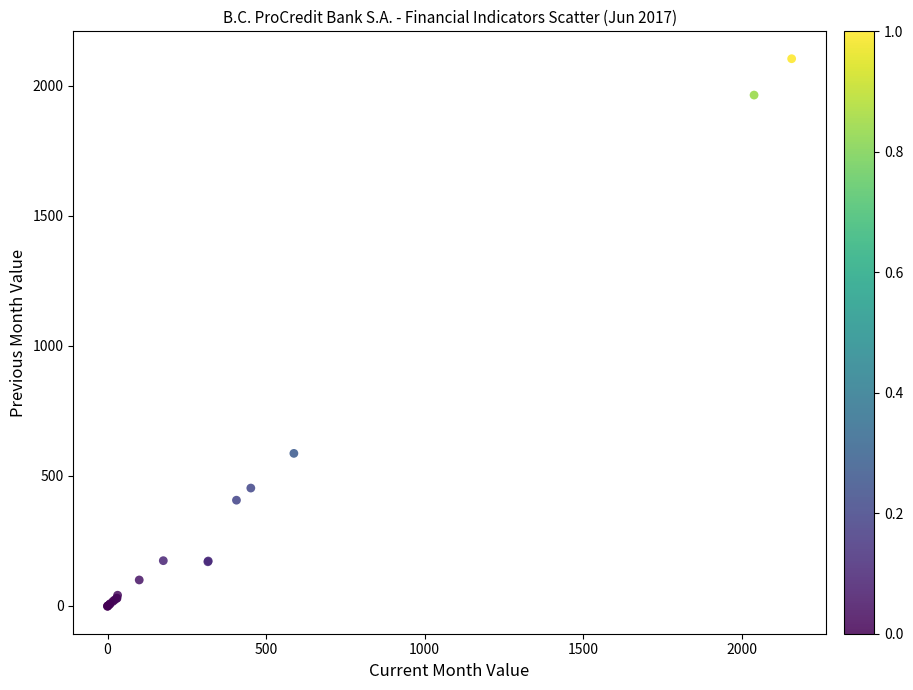

What Y value in the scatter plot is closest to 1050?

586.4